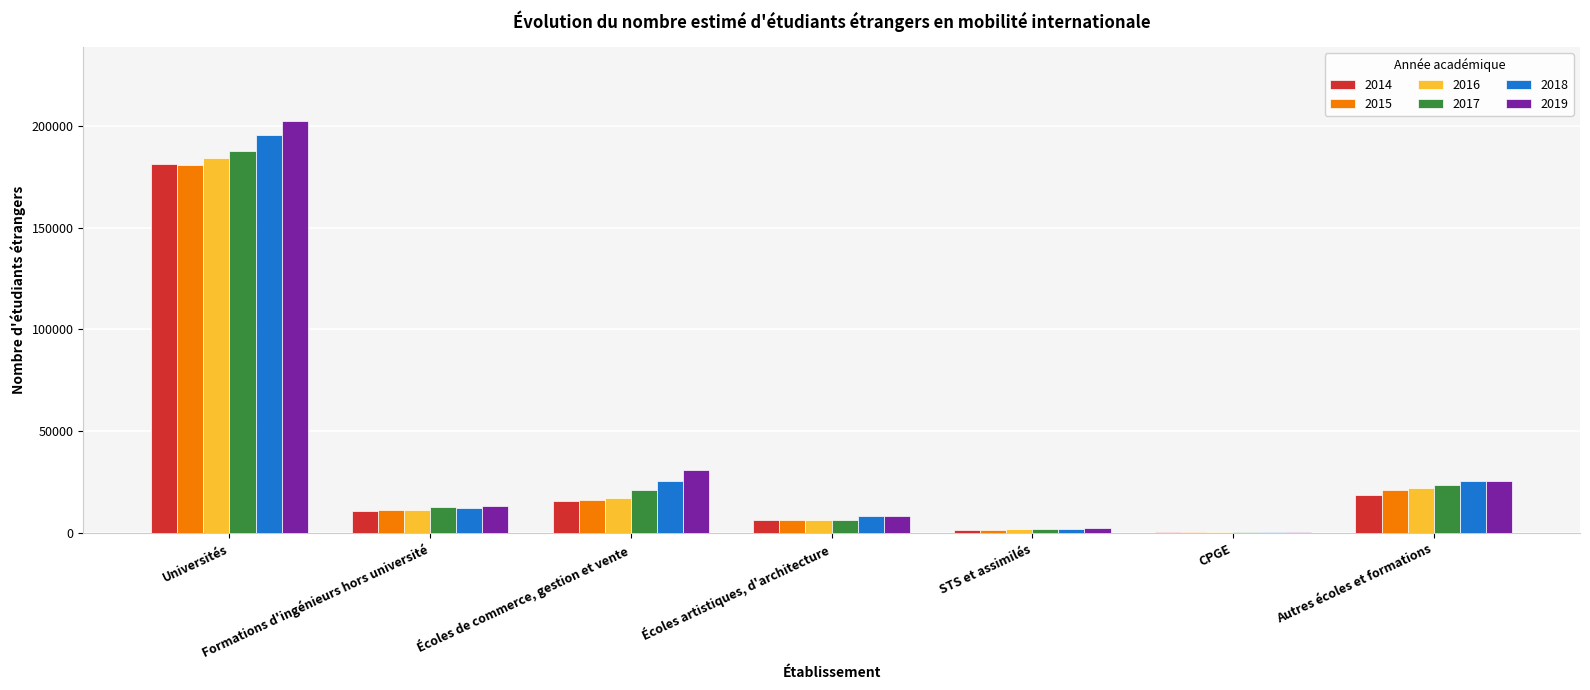

At which label does 2014 first exceed 11080?

Universités